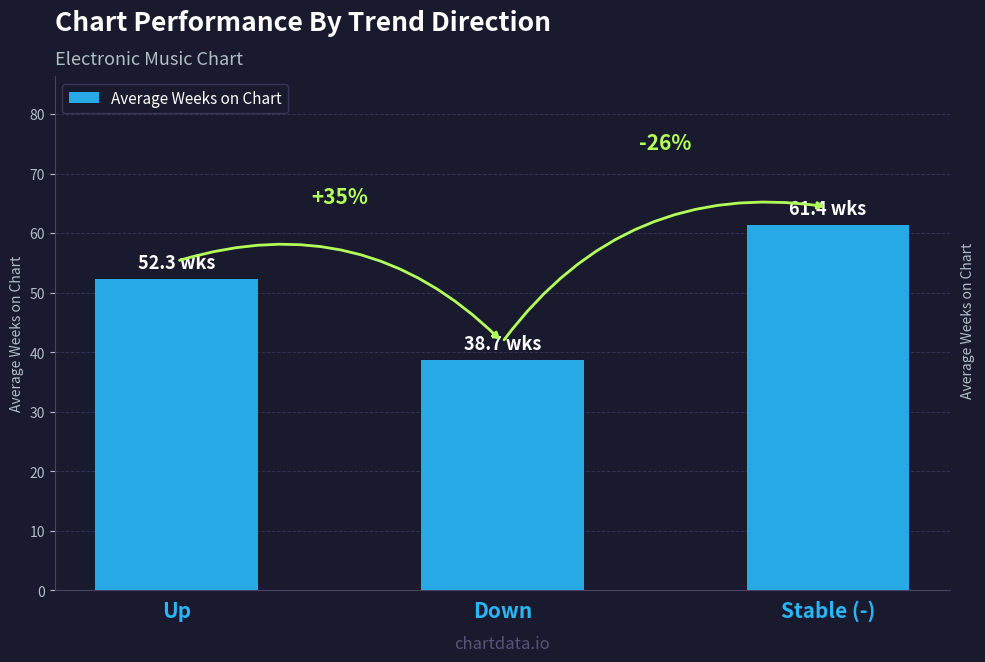

What is the difference between the second highest and minimum values?

13.6